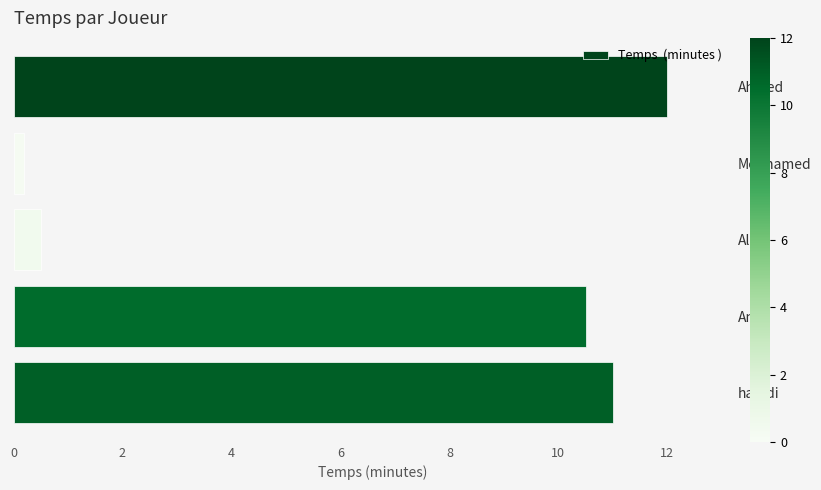

What is the maximum value shown in the chart?

12.0